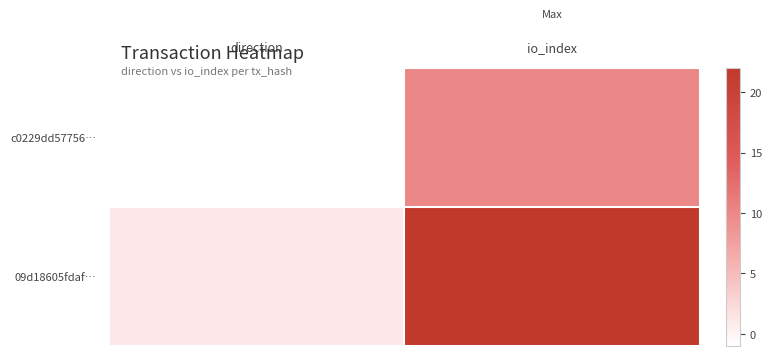

What is the smallest value displayed?

-1